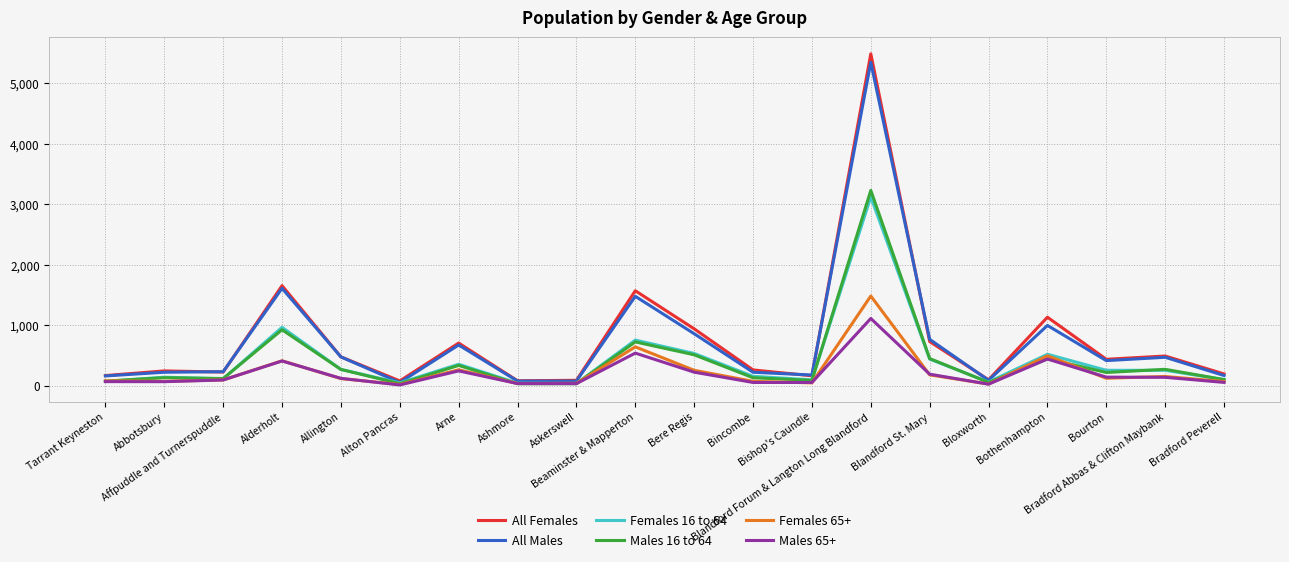

At which label is All Males closest to 2697?

Alderholt